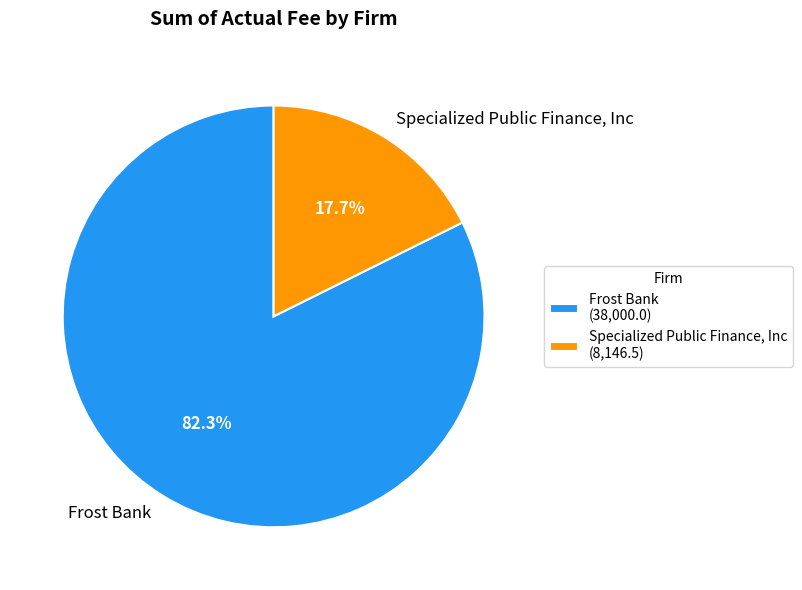

What portion of the pie excludes Specialized Public Finance, Inc?

82.3%